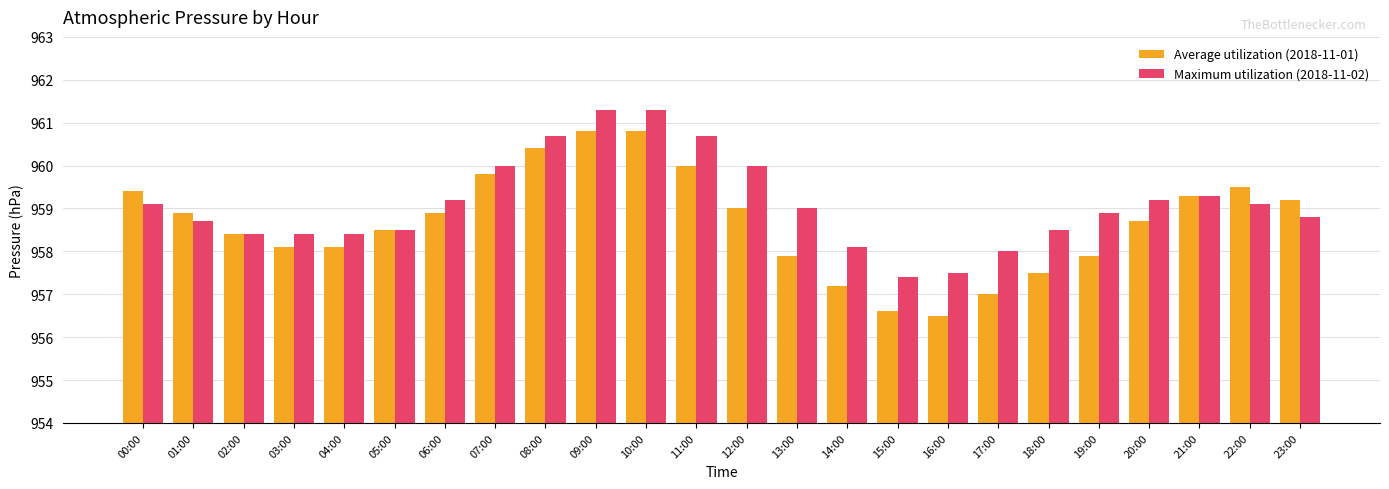

Rank the series by their average value, from highest to lowest.

Maximum utilization (2018-11-02), Average utilization (2018-11-01)